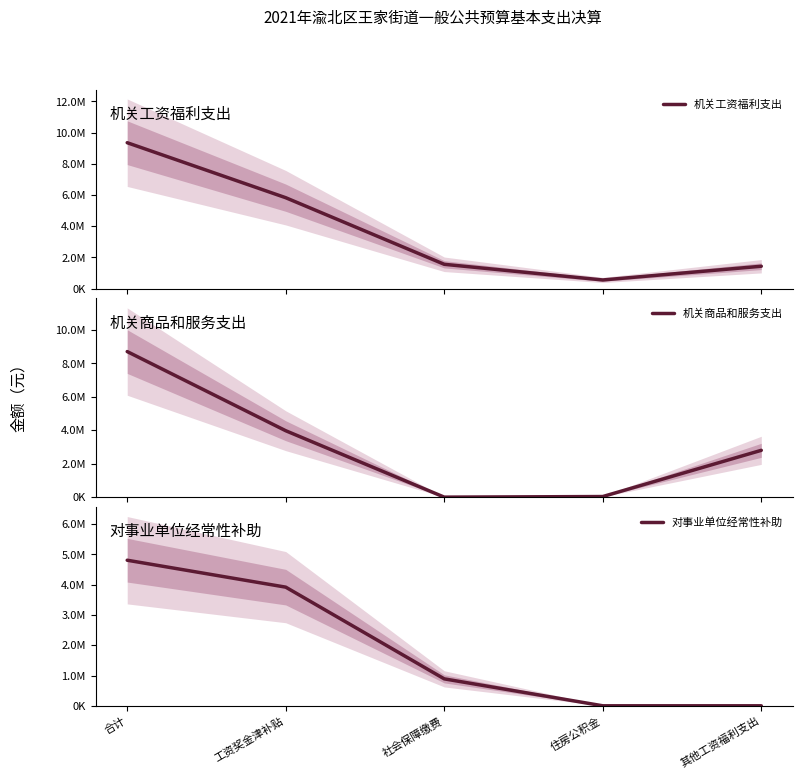

What are all the series names shown in the legend?

机关工资福利支出, 机关商品和服务支出, 对事业单位经常性补助